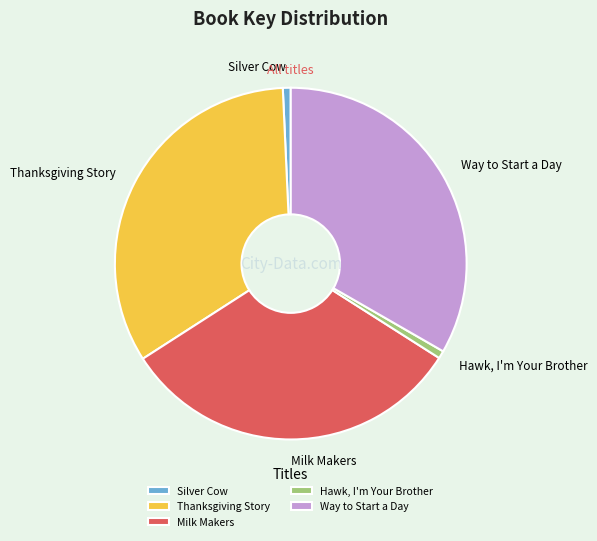

Do Milk Makers and Silver Cow together represent more than half of the pie?

No